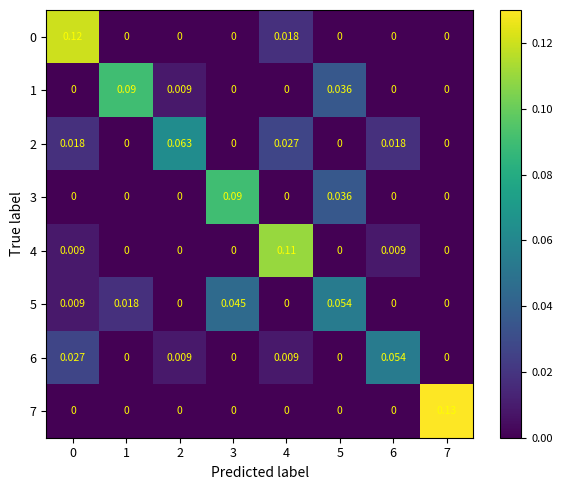

Which label corresponds to the smallest value in the chart?

1